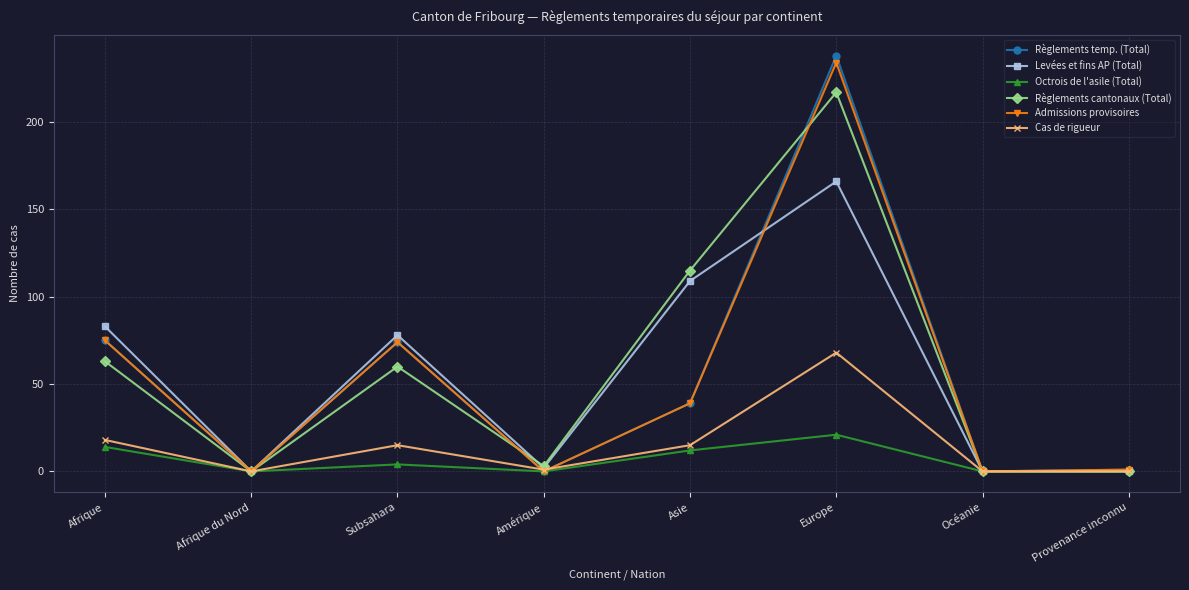

At which category is the sum across all series the highest?

Europe